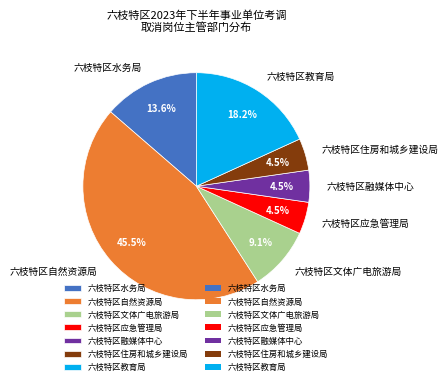

Does 六枝特区融媒体中心 account for over 50% of the chart?

No